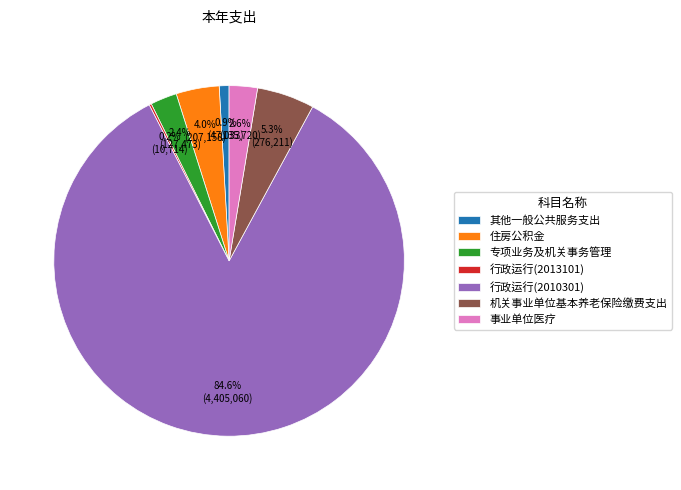

Is the sum of 机关事业单位基本养老保险缴费支出 and 其他一般公共服务支出 greater than half?

No